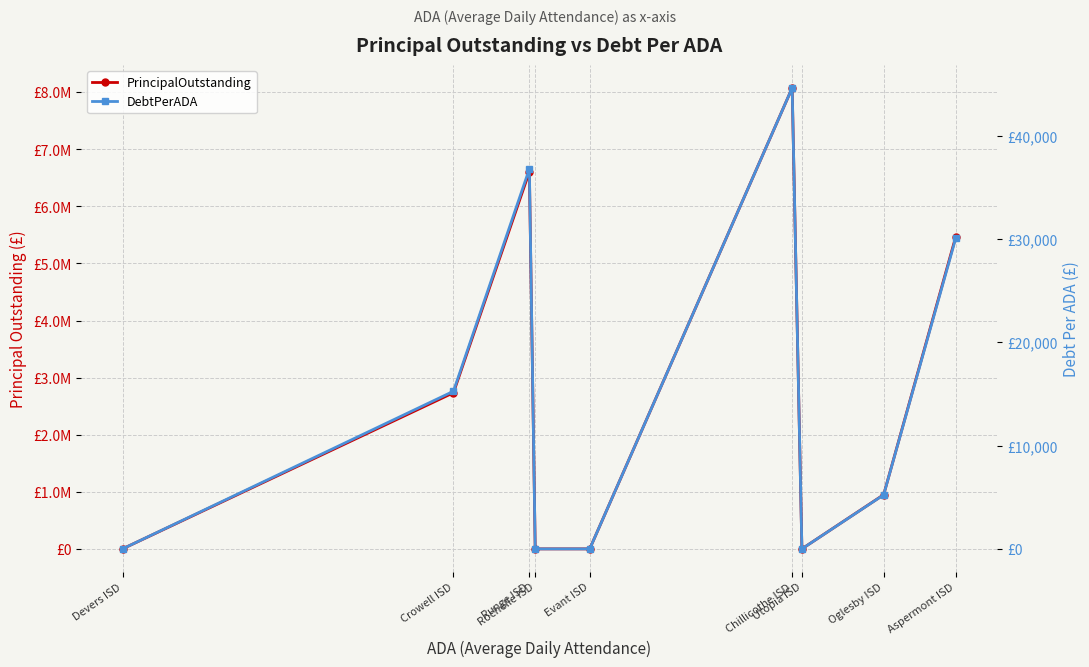

The value of DebtPerADA at Evant ISD is 0.0. True or false?

True